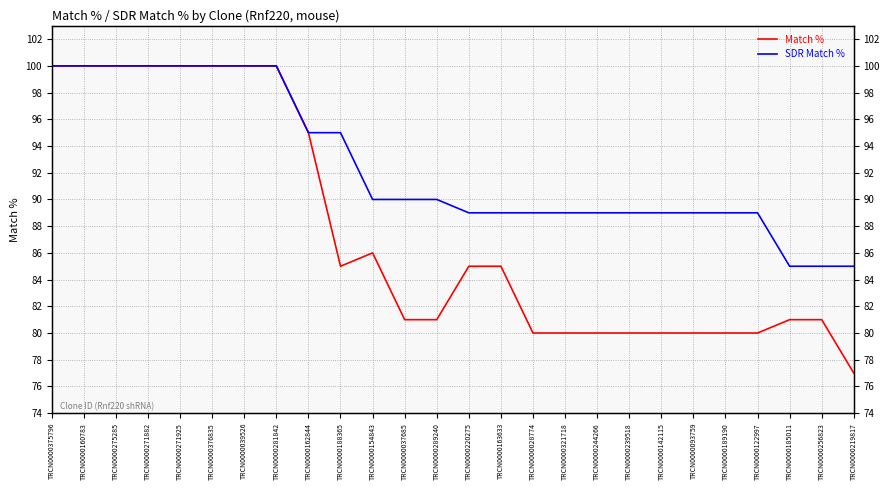

Which series has the largest range (max minus min)?

Match %